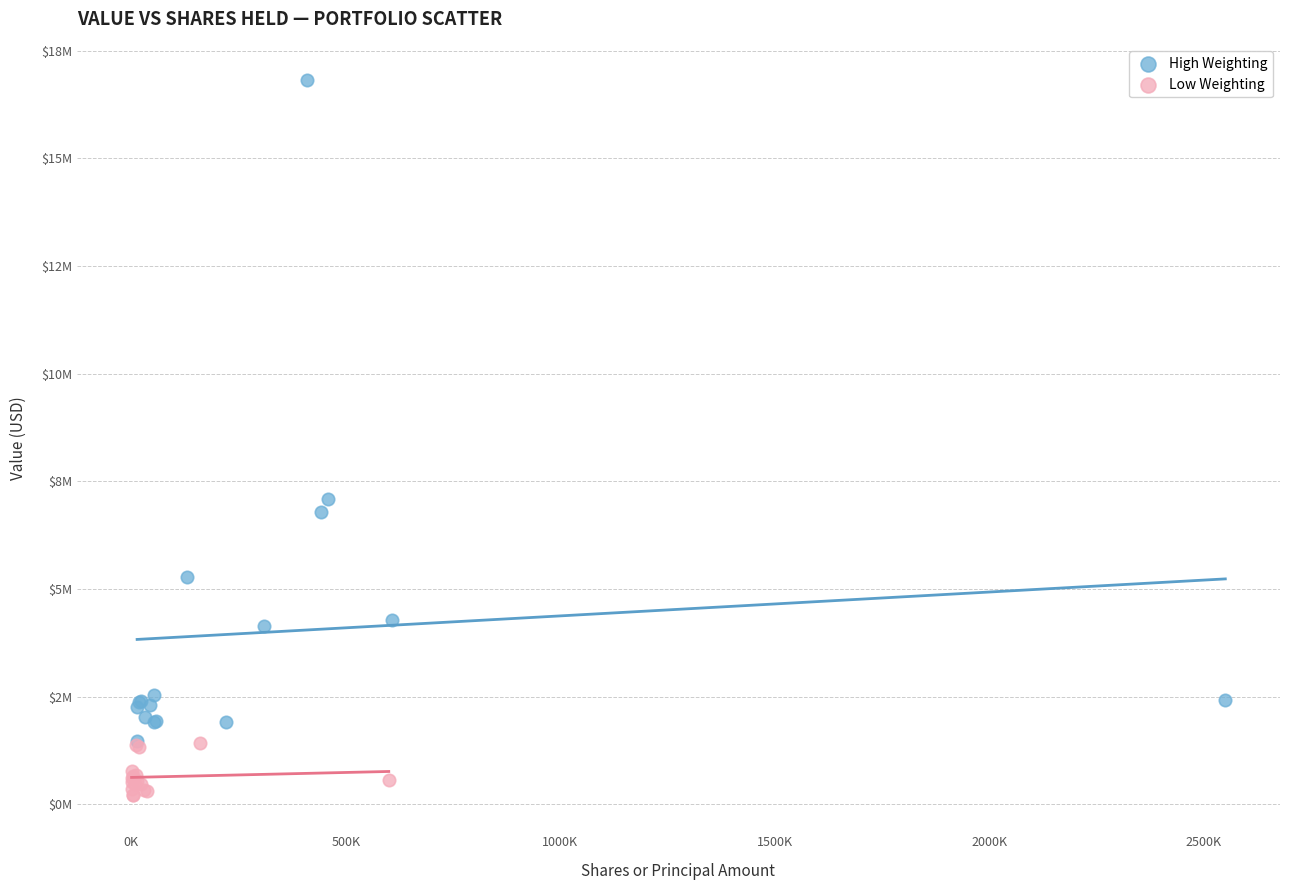

What are all the series names shown in the legend?

High Weighting, Low Weighting